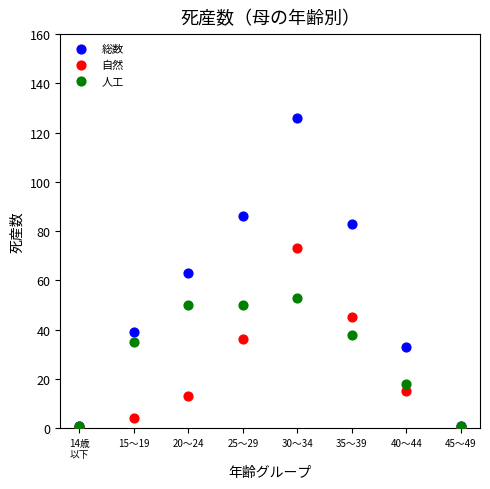

In the 人工 series, what Y value is closest to 27?

35